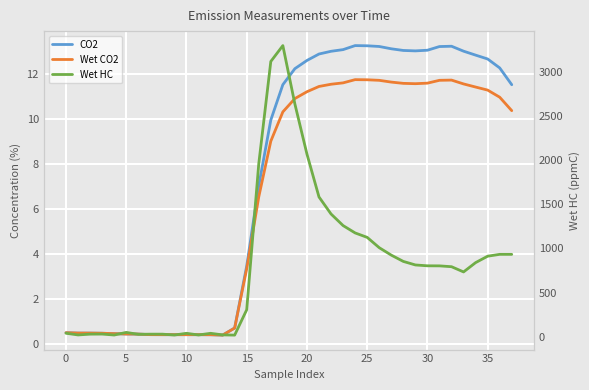

What is the approximate value of CO2 at 19?

12.3